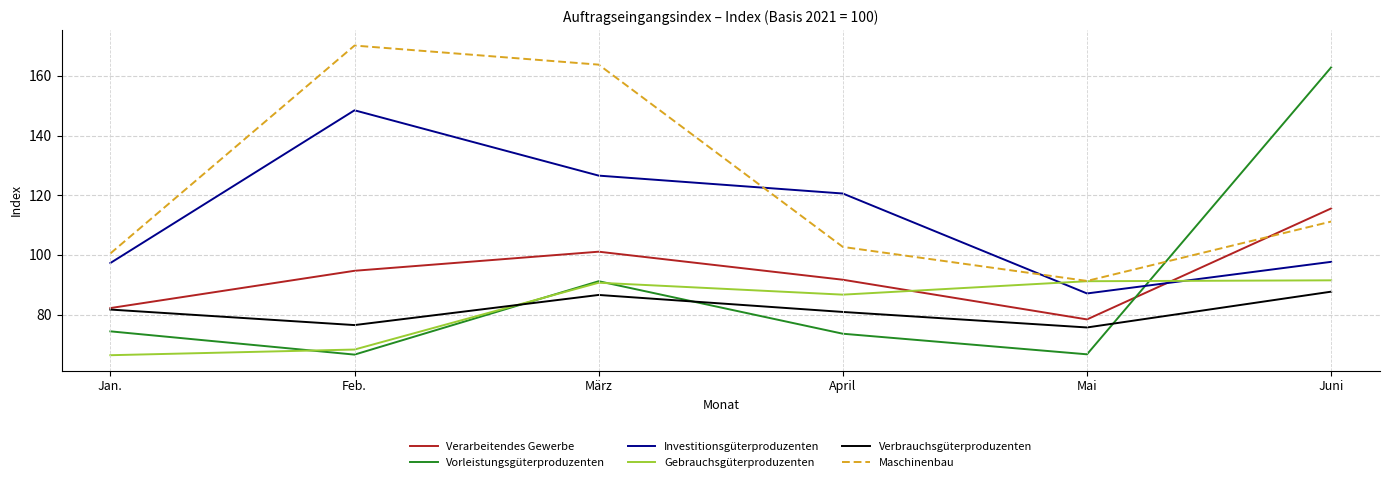

Is this an area chart (filled region under the line)?

No